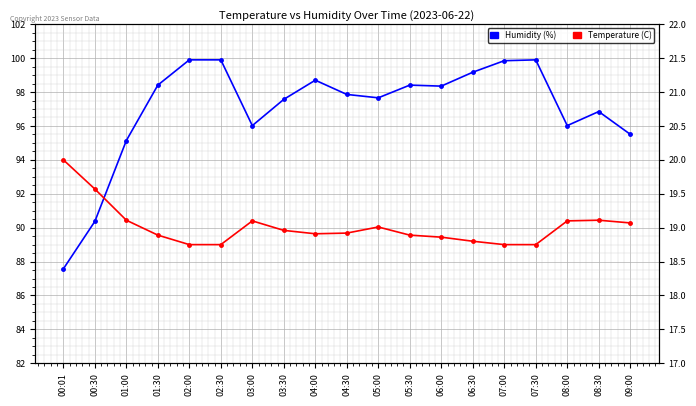

Which series has the widest spread of values?

Humidity (%)